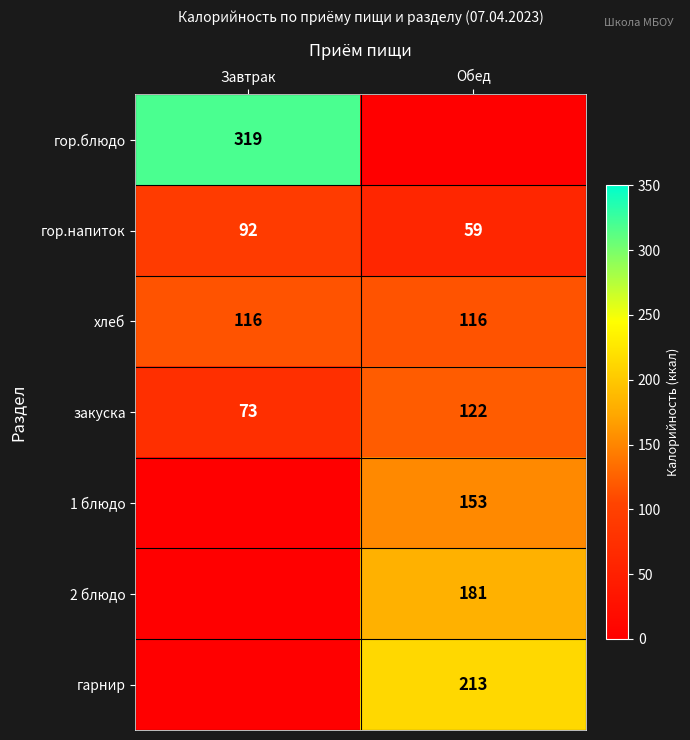

Count the number of data series in this chart.

7